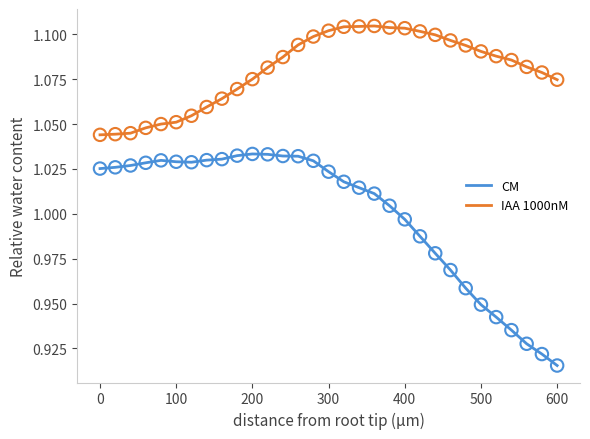

Which series has the largest total across all categories?

IAA 1000nM